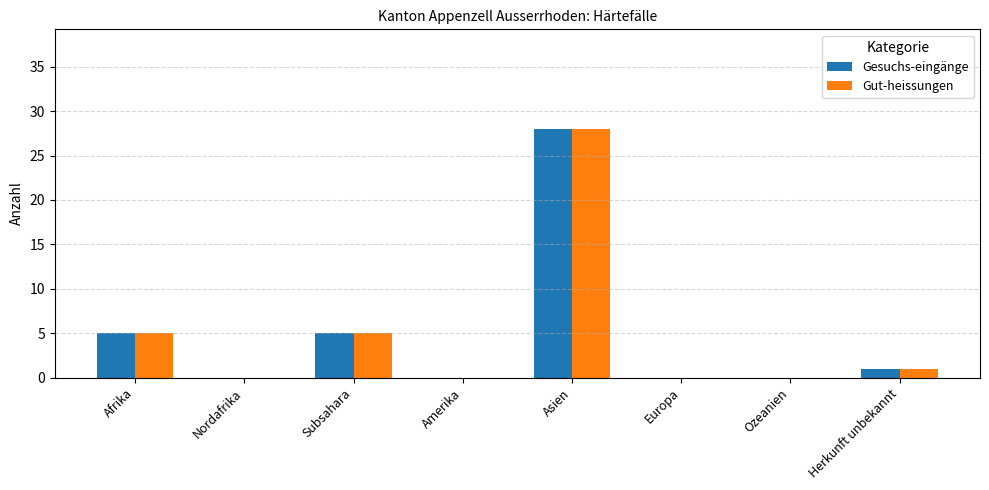

Reading left to right, what are all the values shown in this chart?

Gesuchs-eingänge: Afrika=5	Nordafrika=0	Subsahara=5	Amerika=0	Asien=28	Europa=0	Ozeanien=0	Herkunft unbekannt=1
Gut-heissungen: Afrika=5	Nordafrika=0	Subsahara=5	Amerika=0	Asien=28	Europa=0	Ozeanien=0	Herkunft unbekannt=1